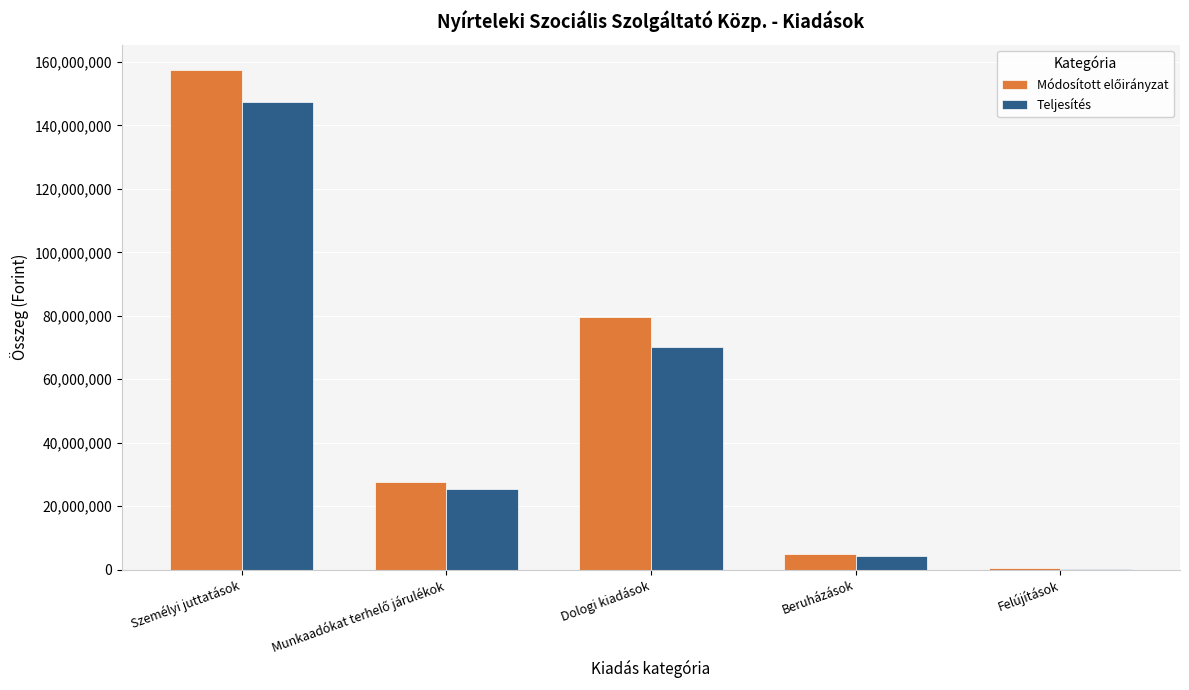

What is the maximum value for Teljesítés?

147453517